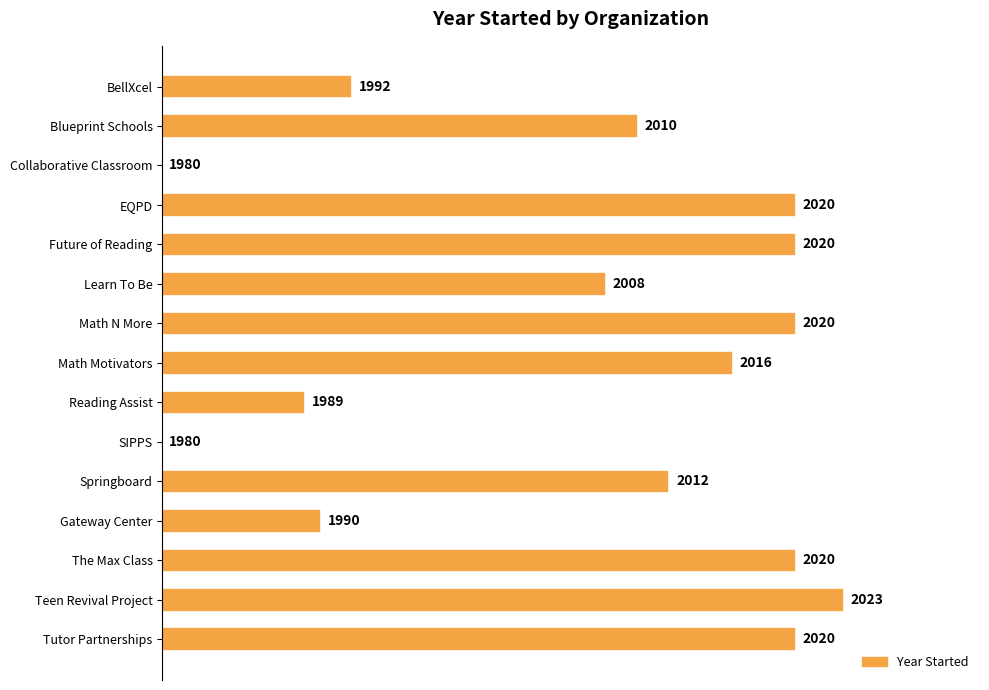

Are the bars horizontal?

Yes